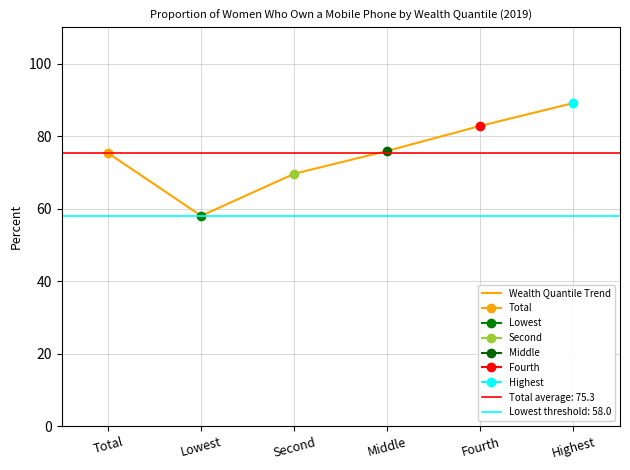

What position from the left is Total?

1